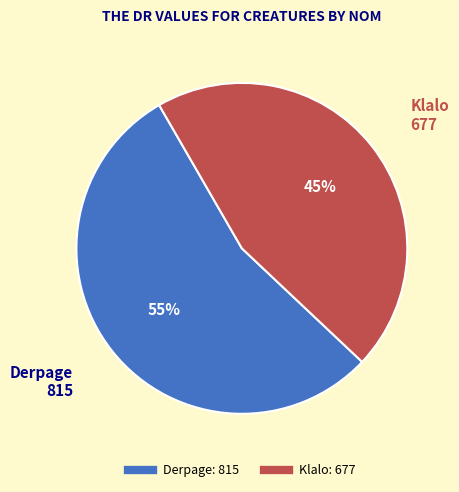

Which has a higher value, Derpage or Klalo?

Derpage